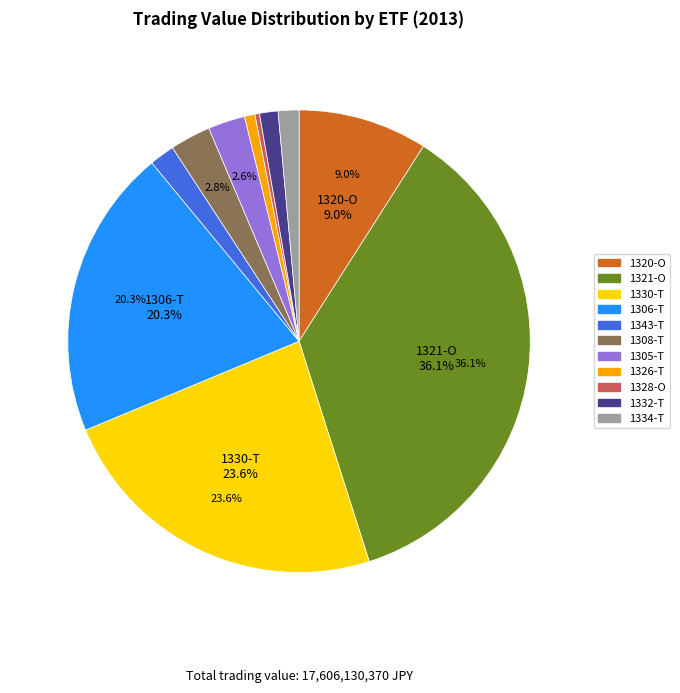

Which has a higher value, 1328-O or 1306-T?

1306-T